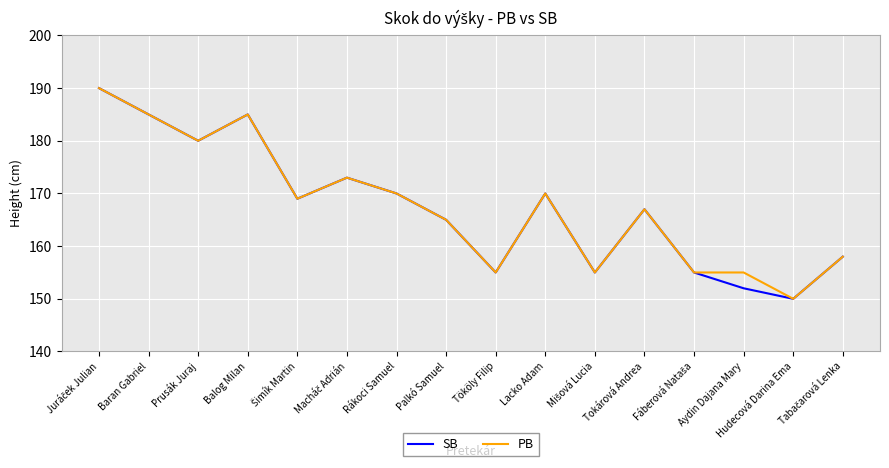

What is the greatest value displayed?

190